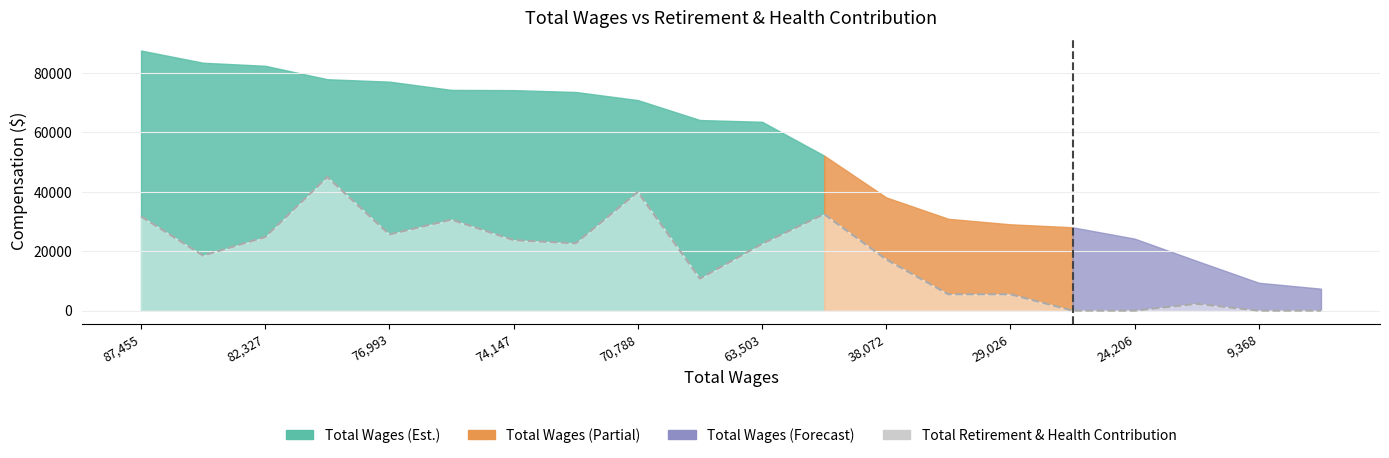

Rank the categories by value from highest to lowest.

77806, 70788, 52125, 87455, 74214, 76993, 82327, 74147, 73514, 63503, 83349, 38072, 64086, 30872, 29026, 16725, 28029, 24206, 9368, 7393